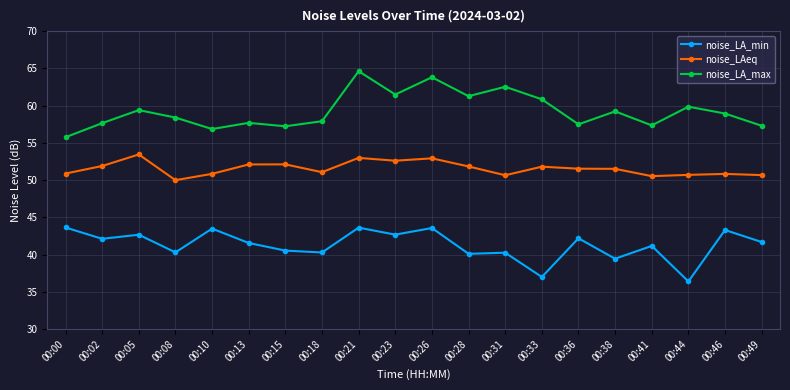

Which series changed the most between 00:23 and 00:38?

noise_LA_min